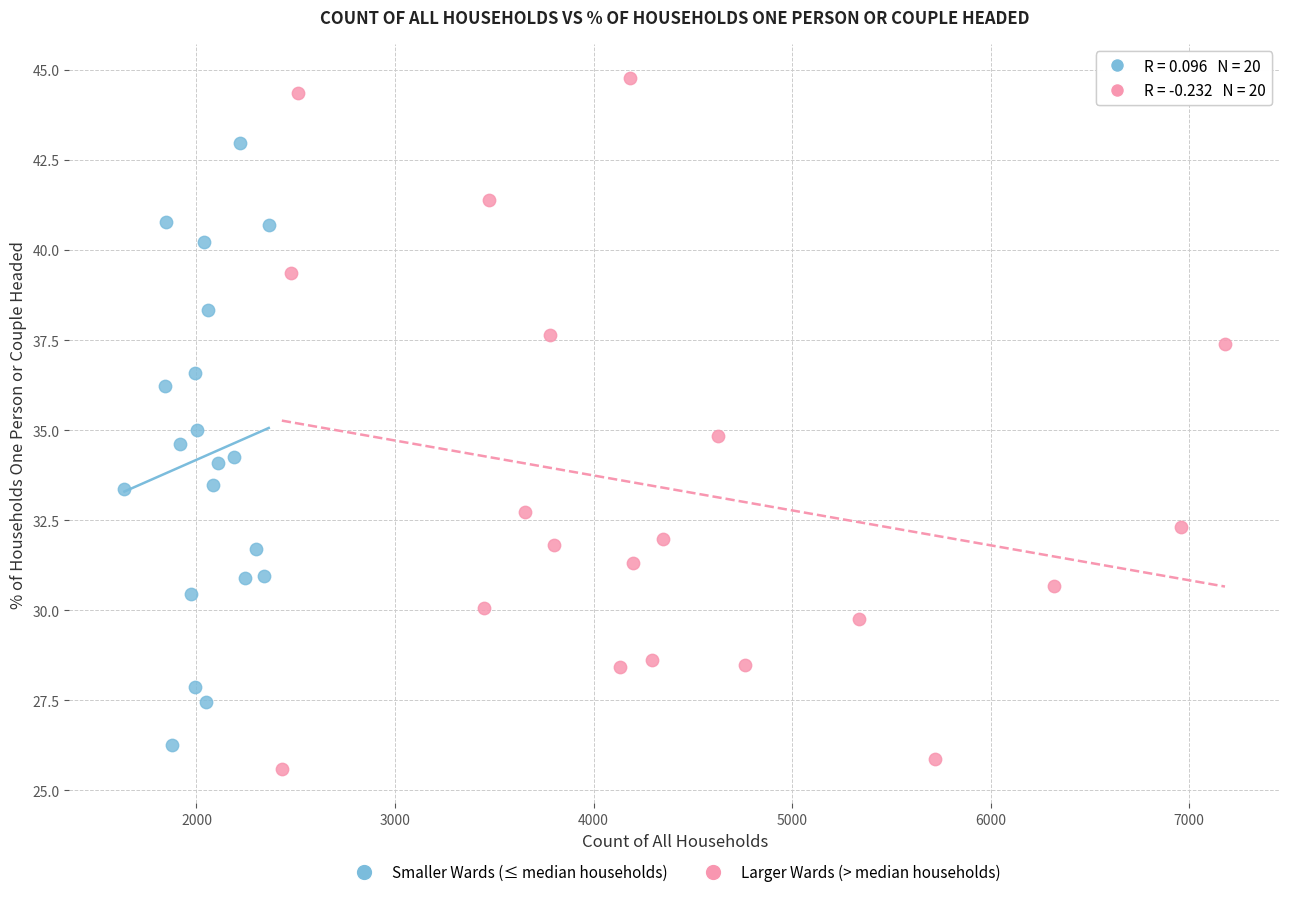

Which series contains the lowest Y value?

Larger Wards (> median households)